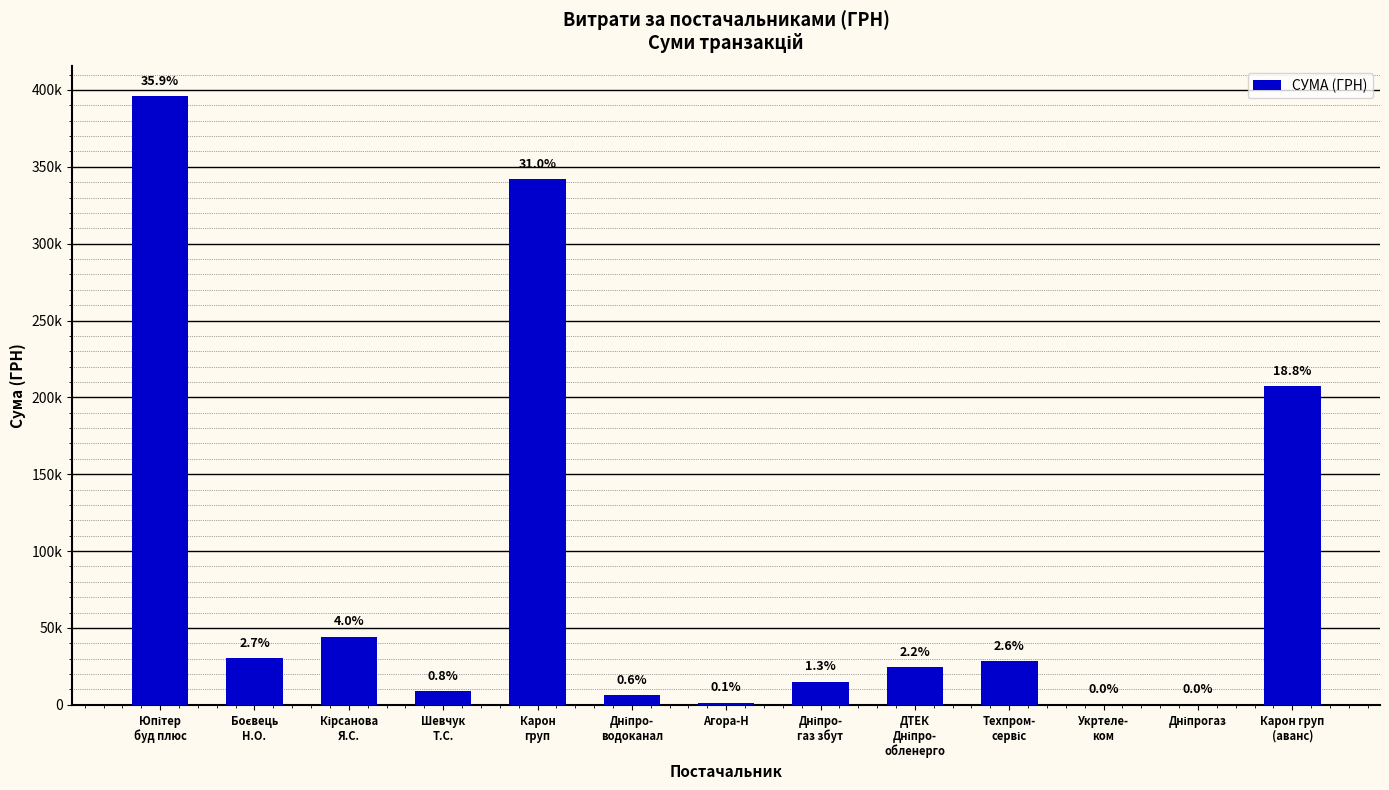

Reading left to right, extract all data points from this chart.

395877.5	30220.0	44342.0	8900.0	341851.2	6252.4	1342.0	14881.1	24398.0	28500.0	135.0	40.5	207169.0